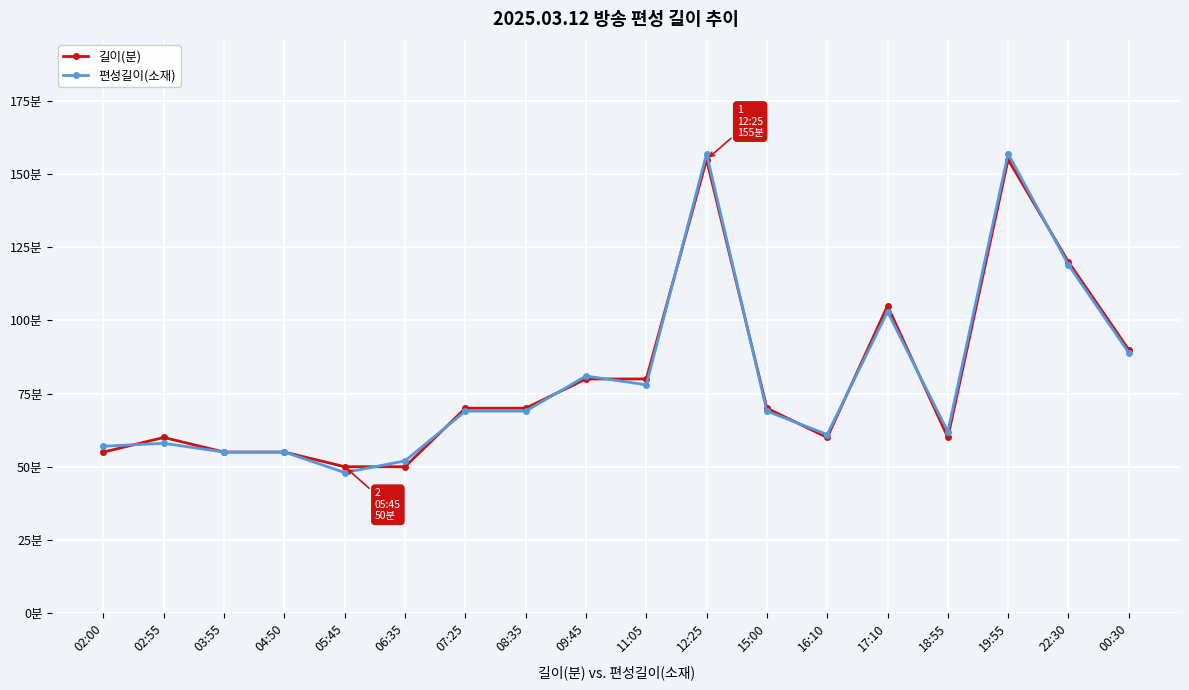

Is it true that 길이(분) equals 202 at 22:30?

False